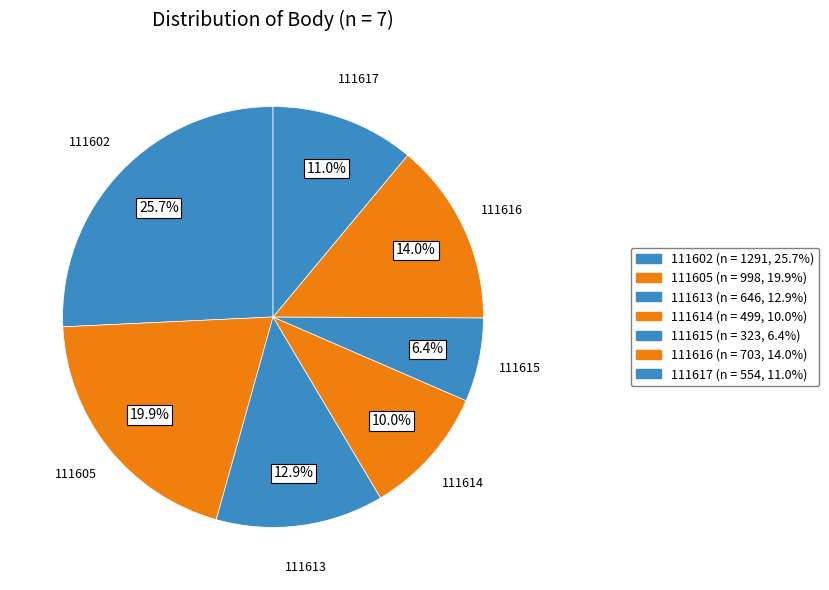

The 111617 slice represents 11% of the pie. True or false?

True